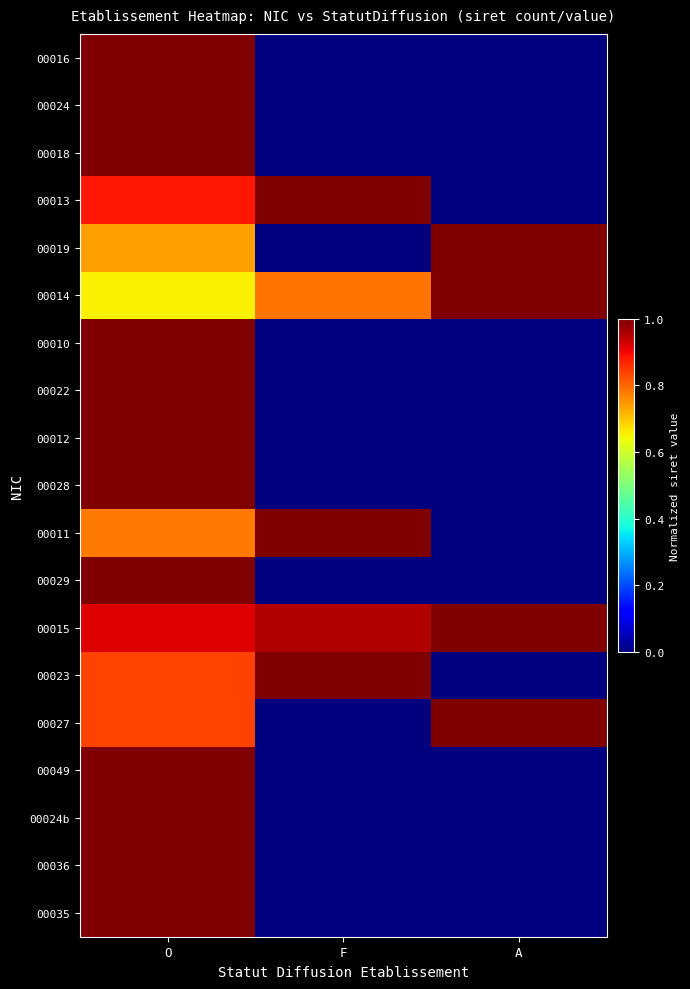

Reading right to left, what are all the values shown in this chart?

00016: A=0.0	F=0.0	O=1.0
00024: A=0.0	F=0.0	O=1.0
00018: A=0.0	F=0.0	O=1.0
00013: A=0.0	F=1.0	O=0.9
00019: A=1.0	F=0.0	O=0.7
00014: A=1.0	F=0.8	O=0.7
00010: A=0.0	F=0.0	O=1.0
00022: A=0.0	F=0.0	O=1.0
00012: A=0.0	F=0.0	O=1.0
00028: A=0.0	F=0.0	O=1.0
00011: A=0.0	F=1.0	O=0.8
00029: A=0.0	F=0.0	O=1.0
00015: A=1.0	F=1.0	O=0.9
00023: A=0.0	F=1.0	O=0.8
00027: A=1.0	F=0.0	O=0.8
00049: A=0.0	F=0.0	O=1.0
00024b: A=0.0	F=0.0	O=1.0
00036: A=0.0	F=0.0	O=1.0
00035: A=0.0	F=0.0	O=1.0